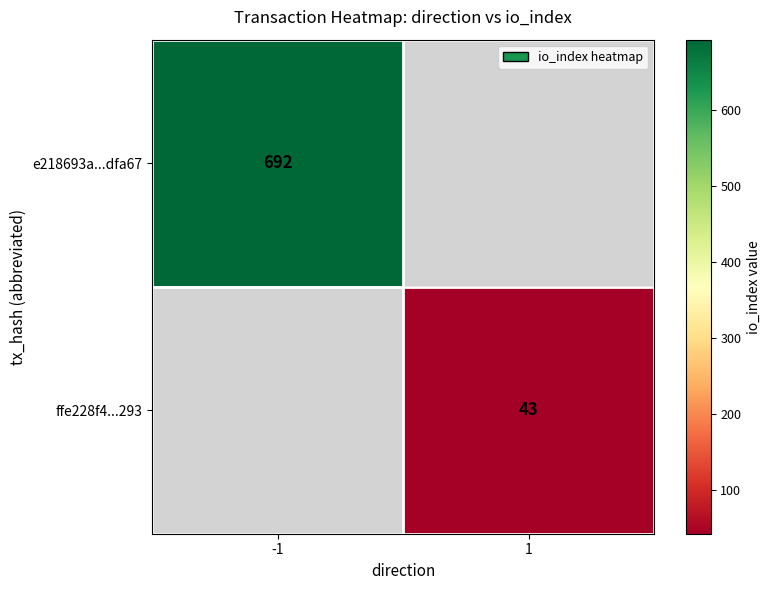

The ffe228f4...293 series shows 43 at 1. True or false?

True